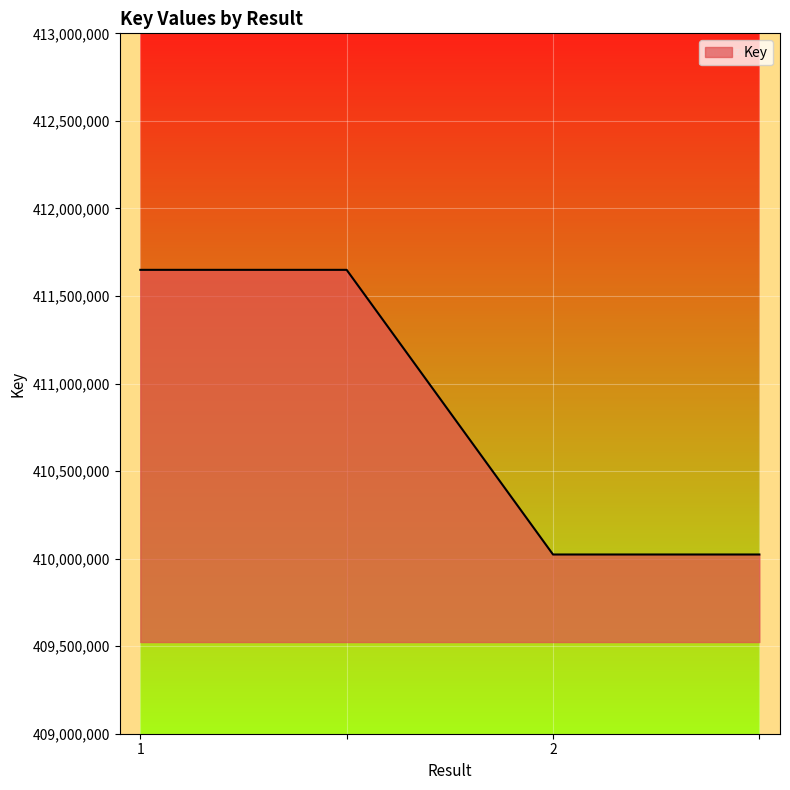

What is the difference between the maximum and minimum values?

1625653